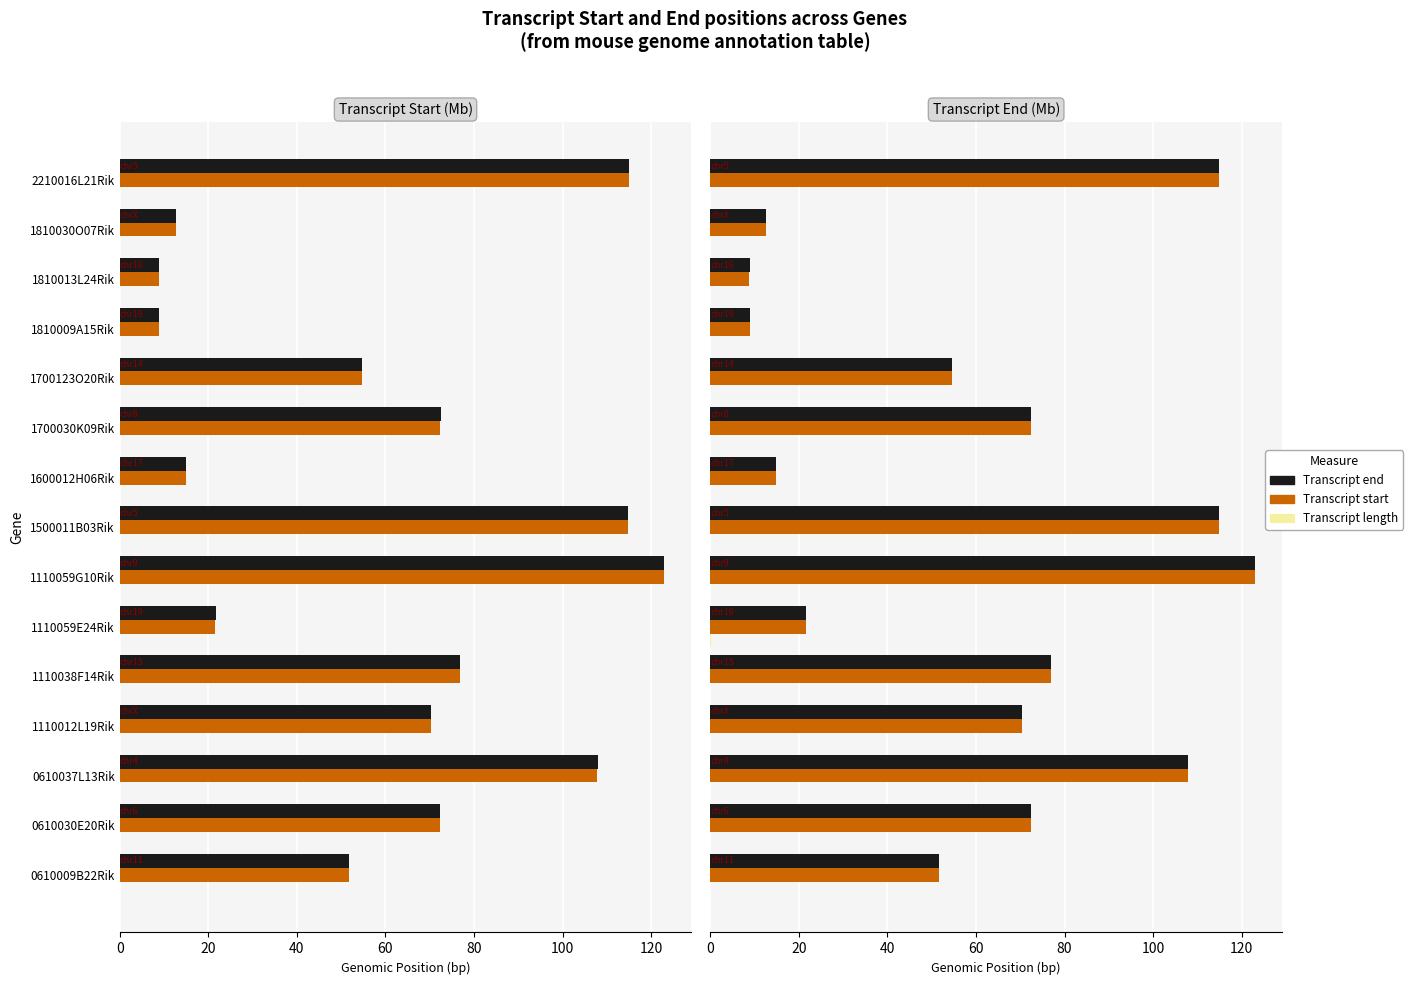

At 1110038F14Rik, list the series in order from smallest to largest.

Transcript length, Transcript start, Transcript end